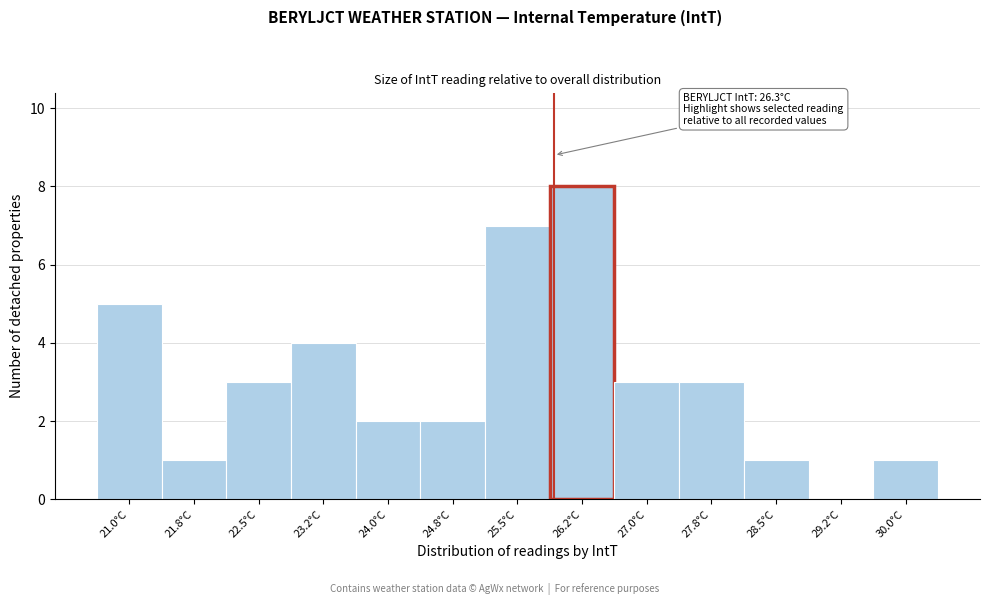

Reading left to right, list all the values displayed in this chart.

21.0°C=5	21.8°C=1	22.5°C=3	23.2°C=4	24.0°C=2	24.8°C=2	25.5°C=7	26.2°C=8	27.0°C=3	27.8°C=3	28.5°C=1	29.2°C=0	30.0°C=1